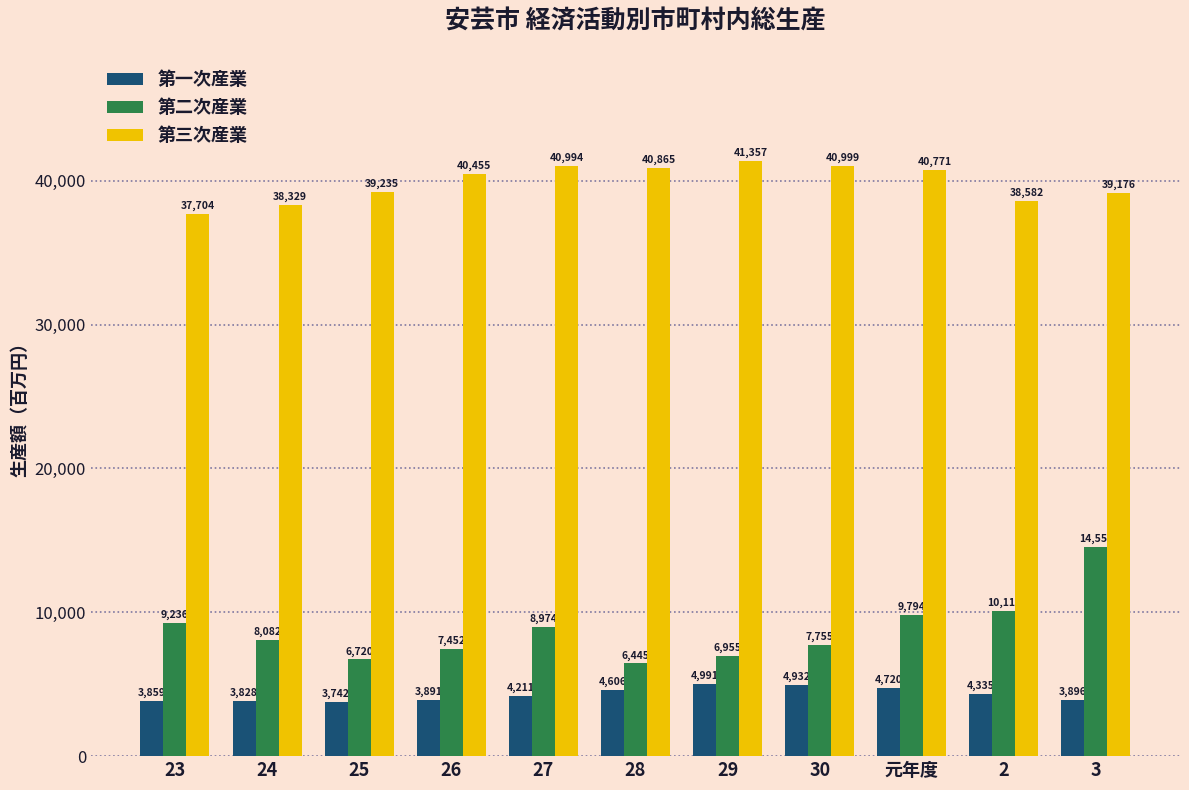

Reading right to left, transcribe all the data shown in this chart.

第一次産業: 3896	4335	4720	4932	4991	4606	4211	3891	3742	3828	3859
第二次産業: 14559	10113	9794	7755	6955	6445	8974	7452	6720	8082	9236
第三次産業: 39176	38582	40771	40999	41357	40865	40994	40455	39235	38329	37704